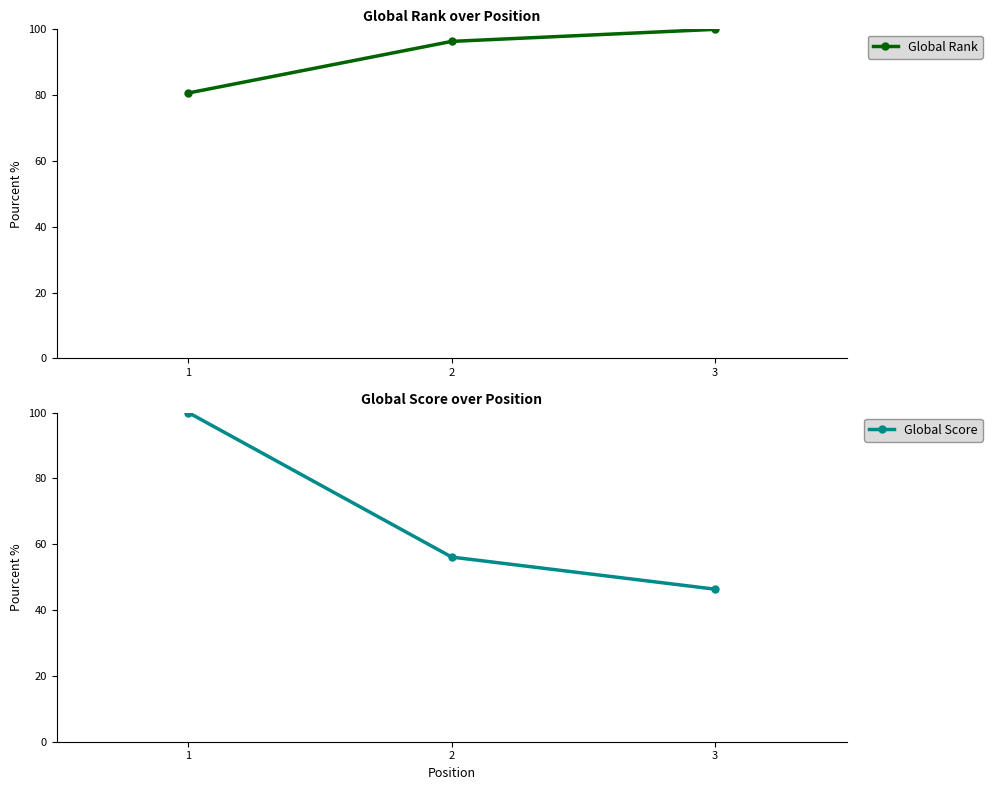

Does the chart display data point markers on the line(s)?

Yes